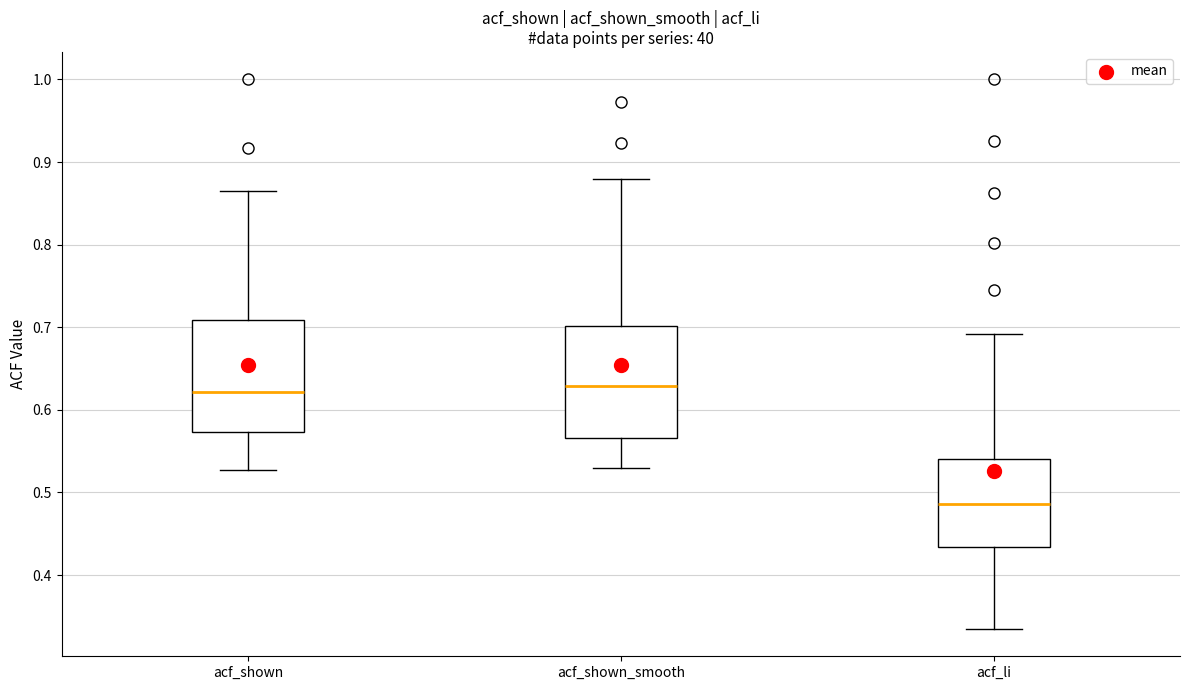

Reading left to right, read every box against the y-axis: the position of its median line, the range the box covers, and the ends of its whiskers. The values are not printed on the chart, so give them approximately, as read against the axis.

acf_shown: median 0.62, box 0.57 to 0.71, whiskers 0.53 to 0.87
acf_shown_smooth: median 0.63, box 0.57 to 0.70, whiskers 0.53 to 0.88
acf_li: median 0.49, box 0.43 to 0.54, whiskers 0.34 to 0.69